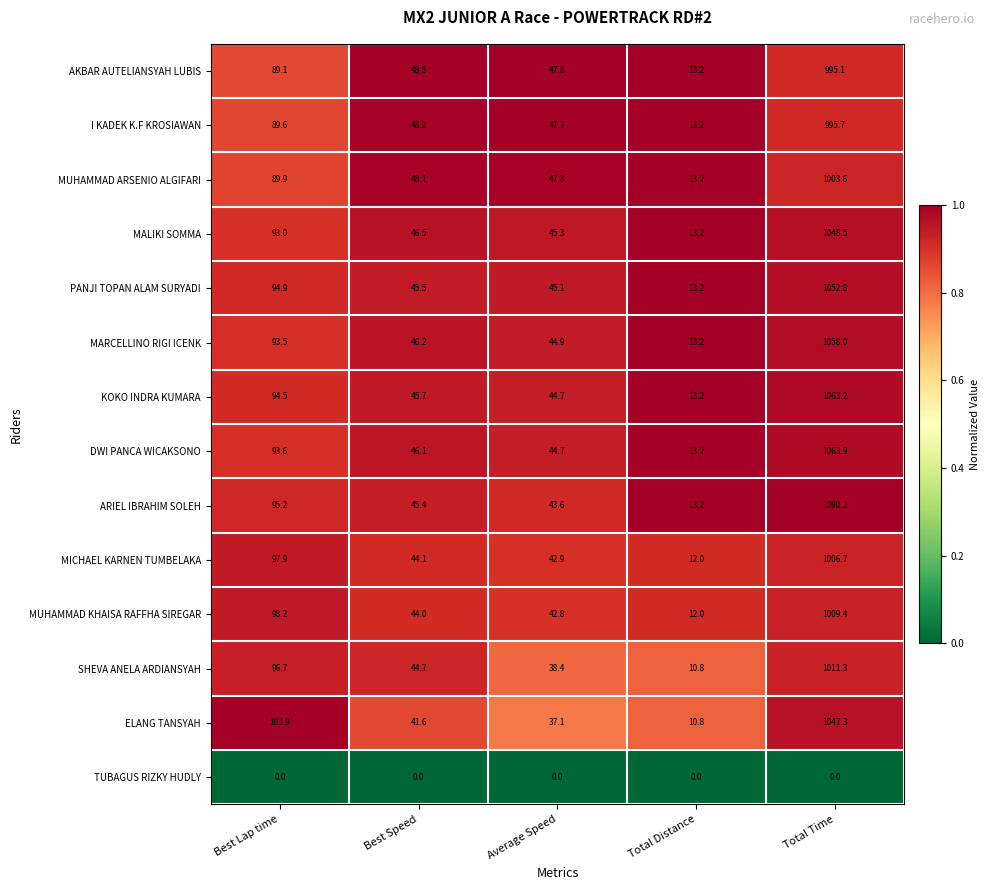

Between Best Lap time and Total Distance, which series saw the biggest shift?

ELANG TANSYAH